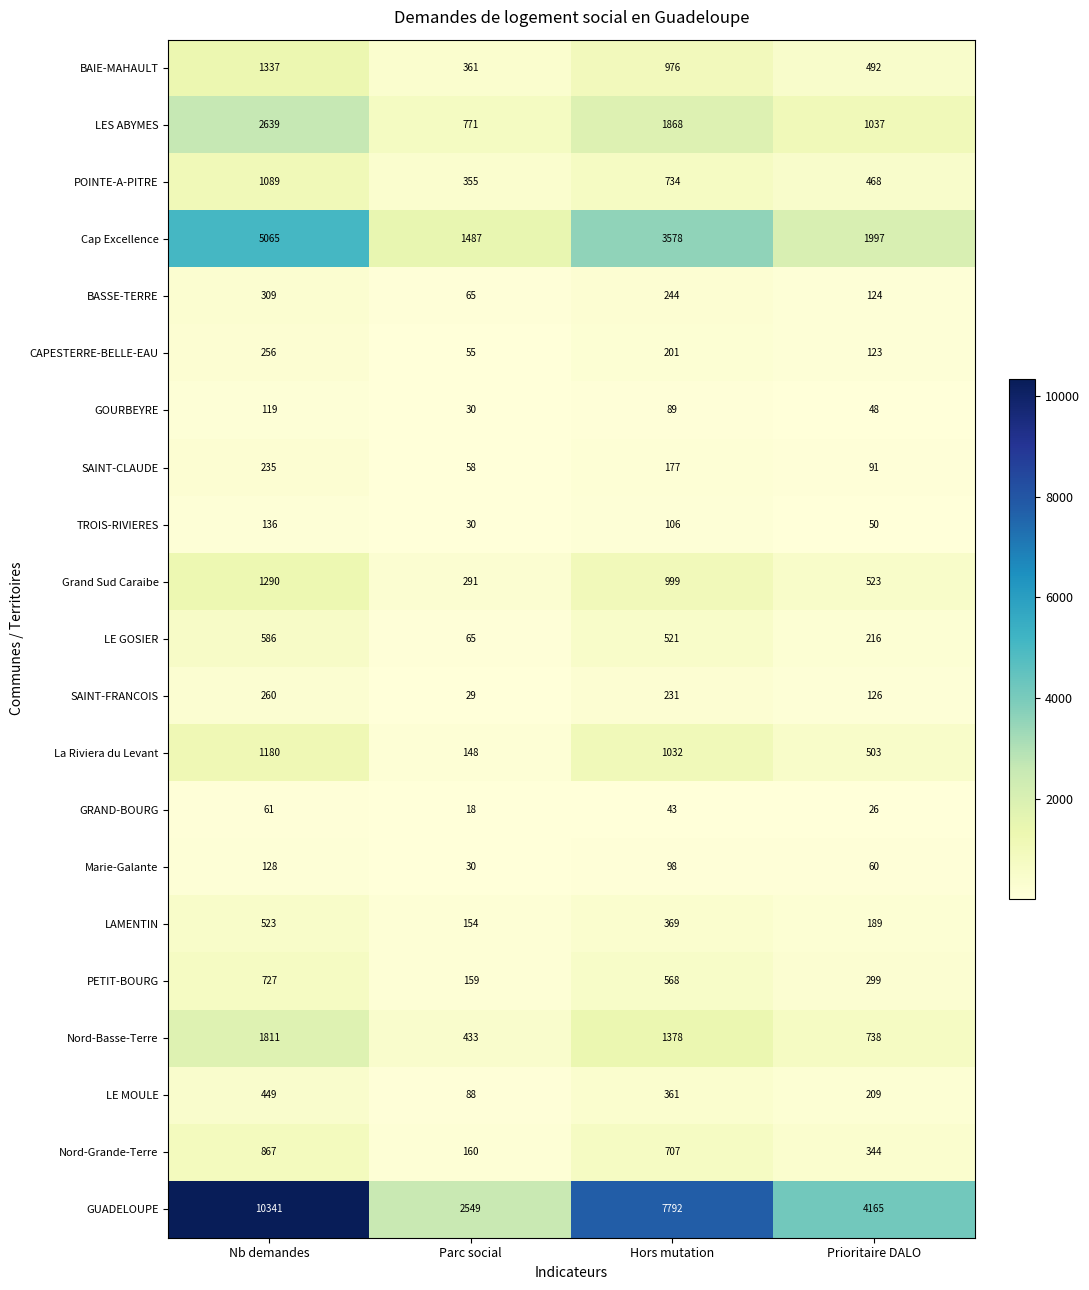

At which label does Nord-Basse-Terre first exceed 1378?

Nb demandes